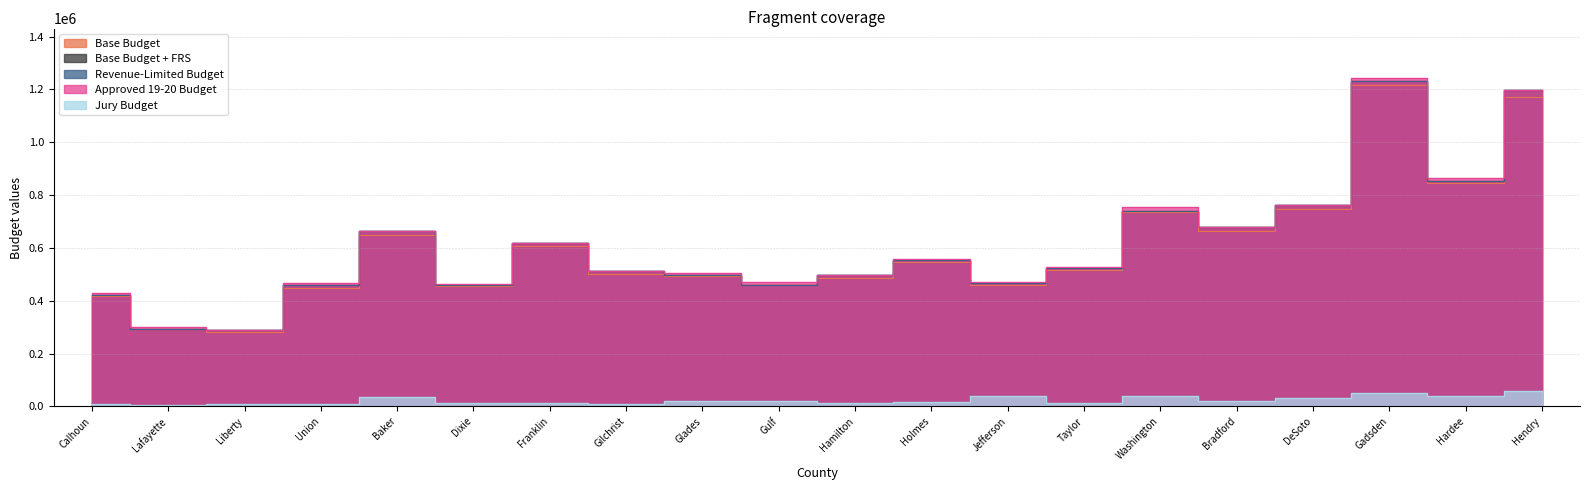

The Base Budget + FRS series shows 349440 at Washington. True or false?

False